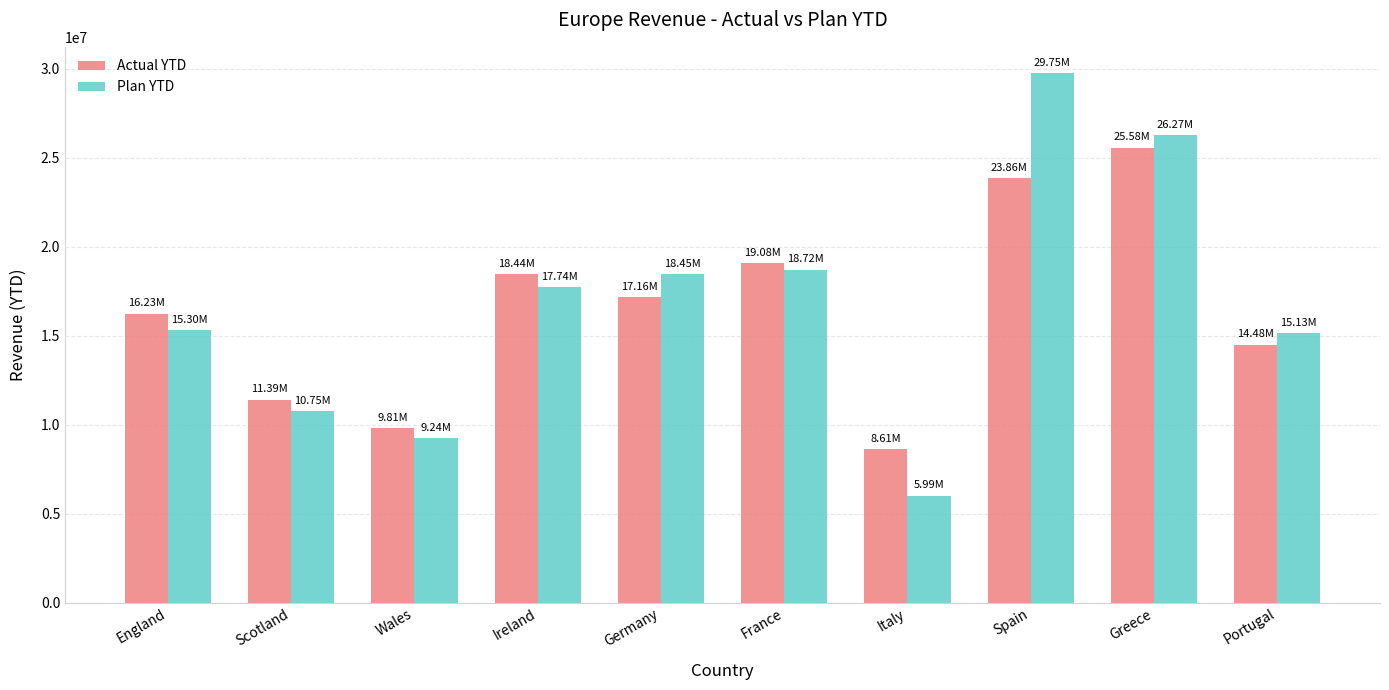

List the series in order of their peak value, highest first.

Plan YTD, Actual YTD